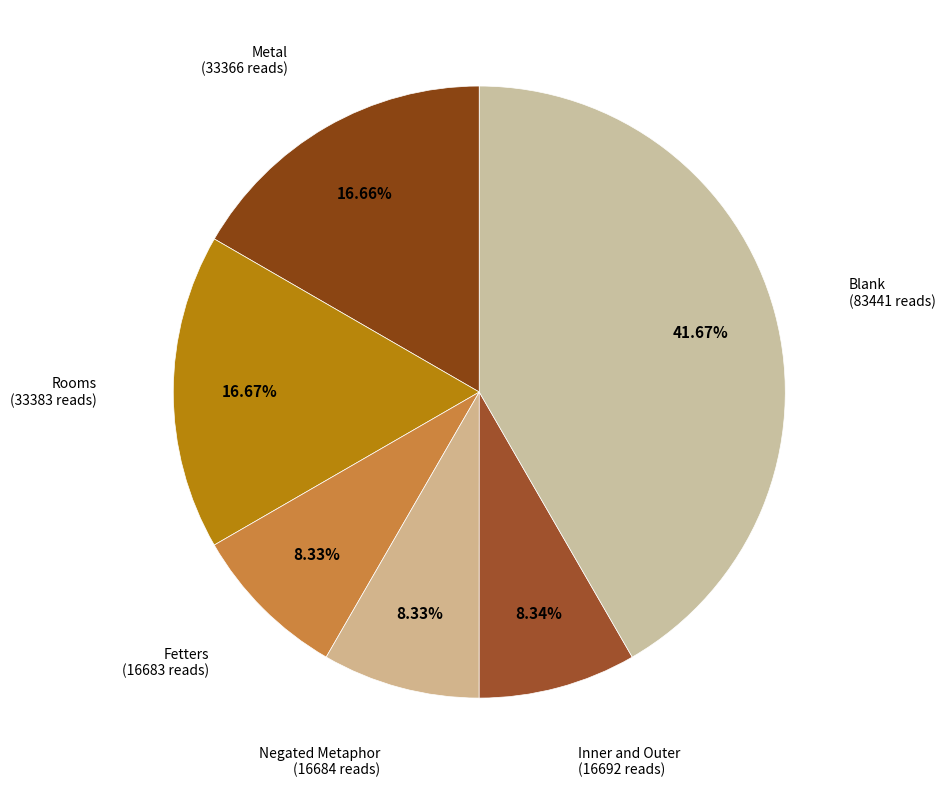

How many segments does this pie chart have?

6